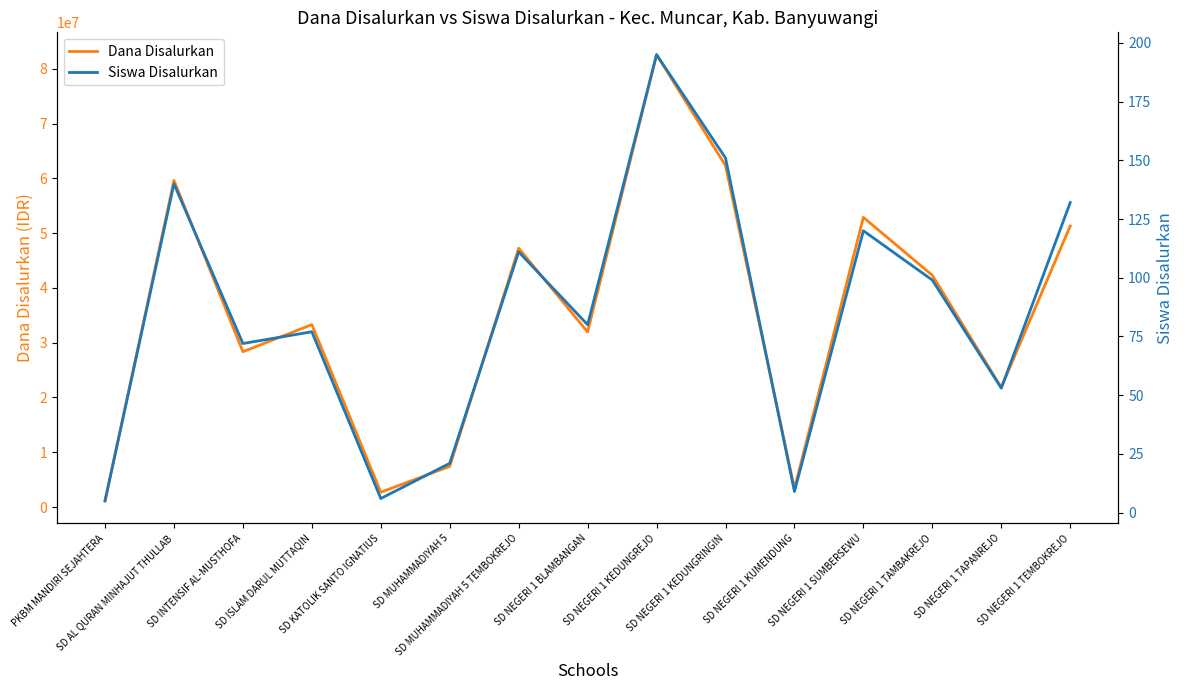

How many interior local valleys does the Siswa Disalurkan series have?

5